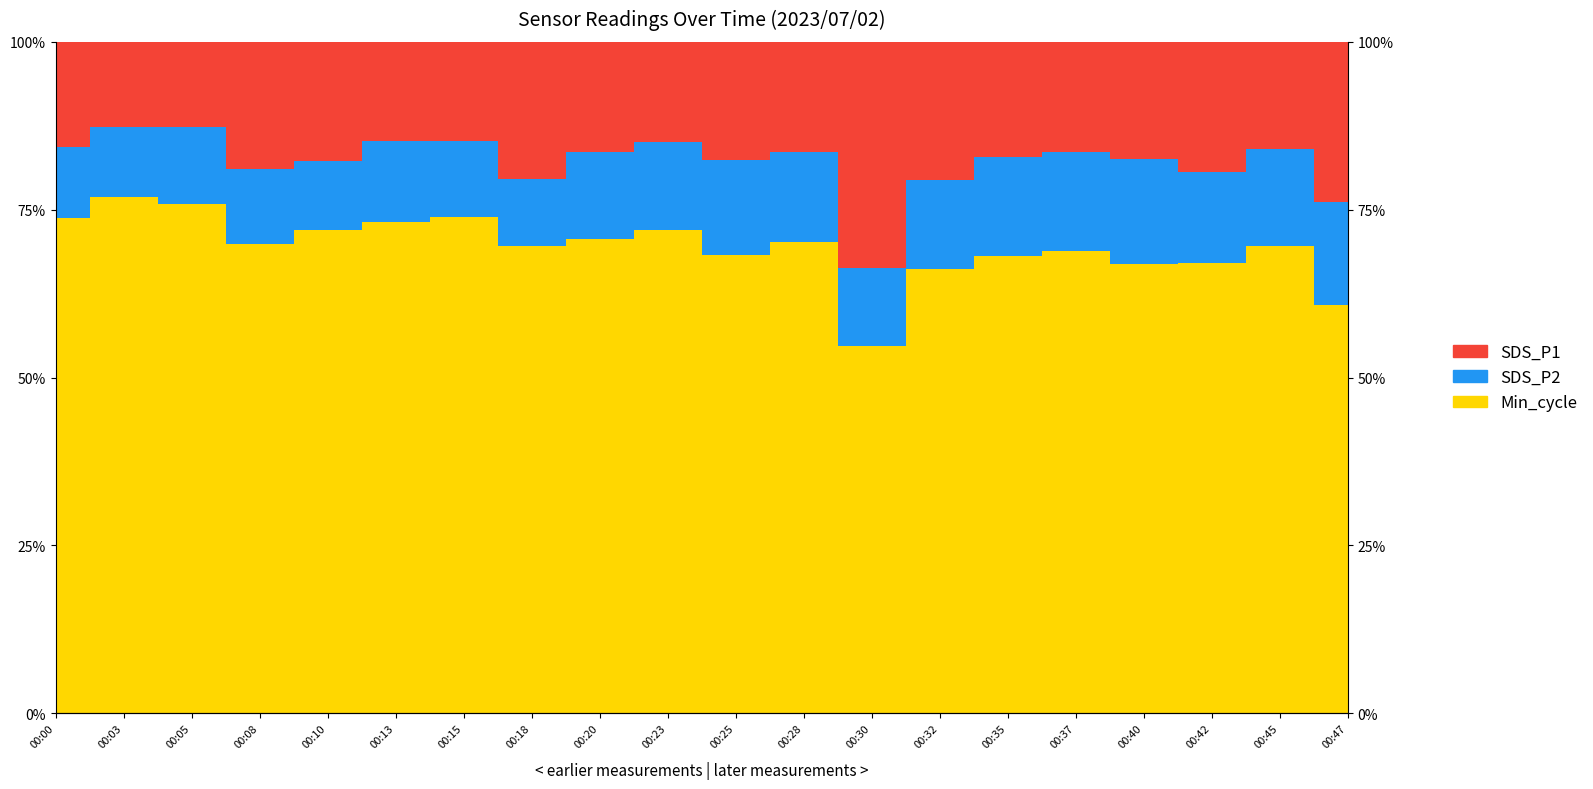

The SDS_P1 series shows 62.9 at 00:15. True or false?

False